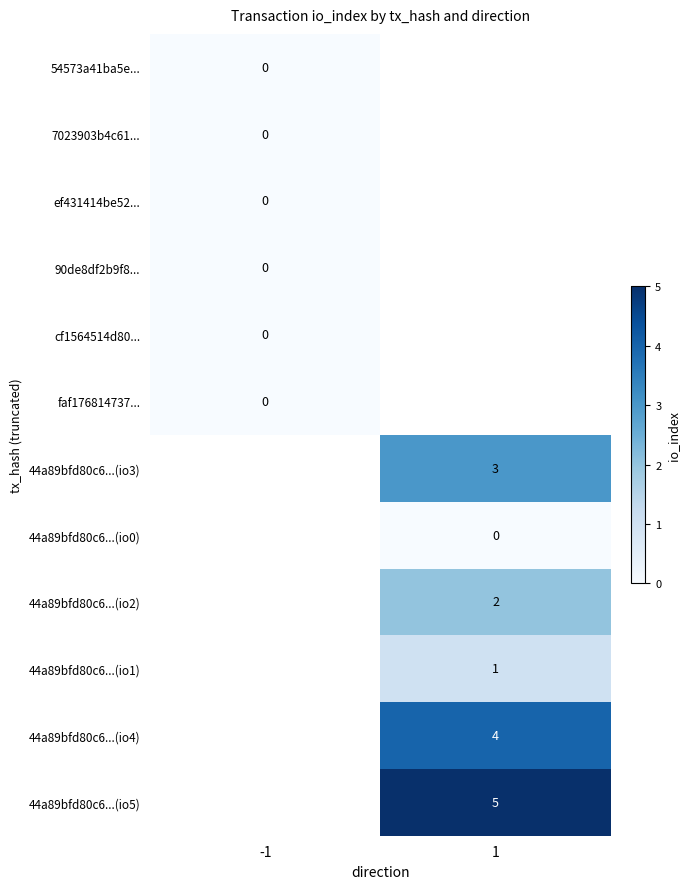

Count the number of data series in this chart.

12